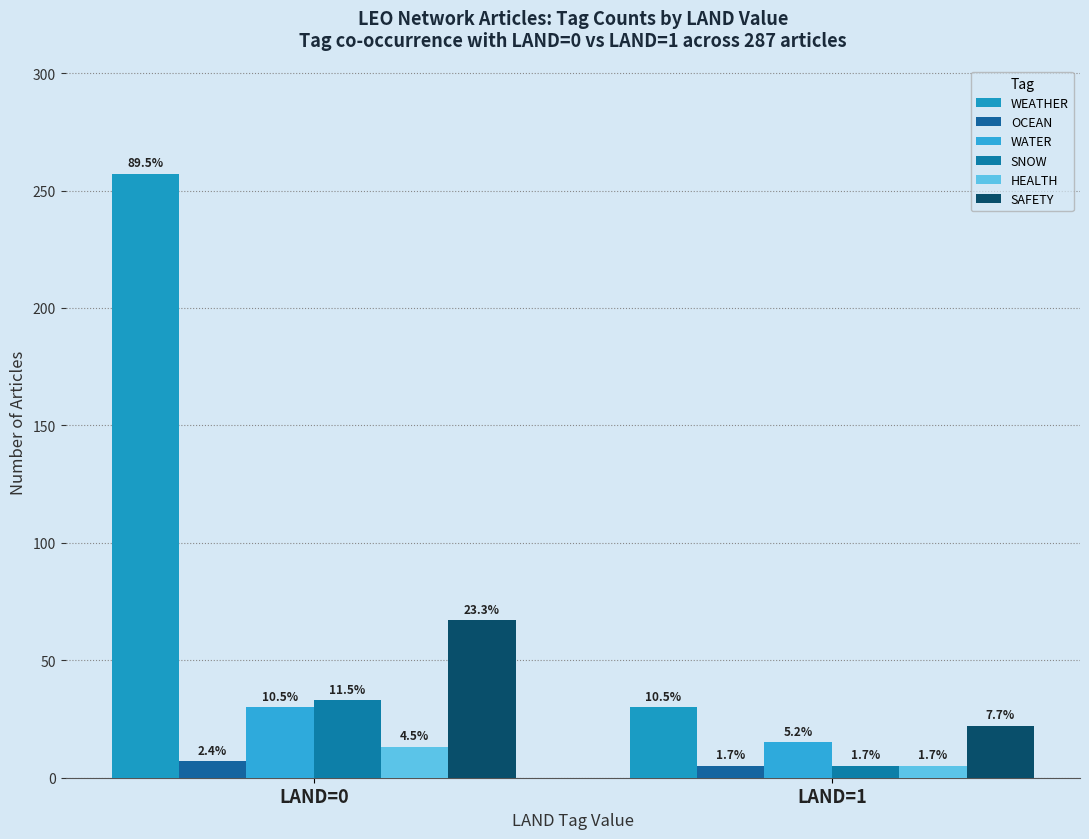

How many bars are there in each group?

6